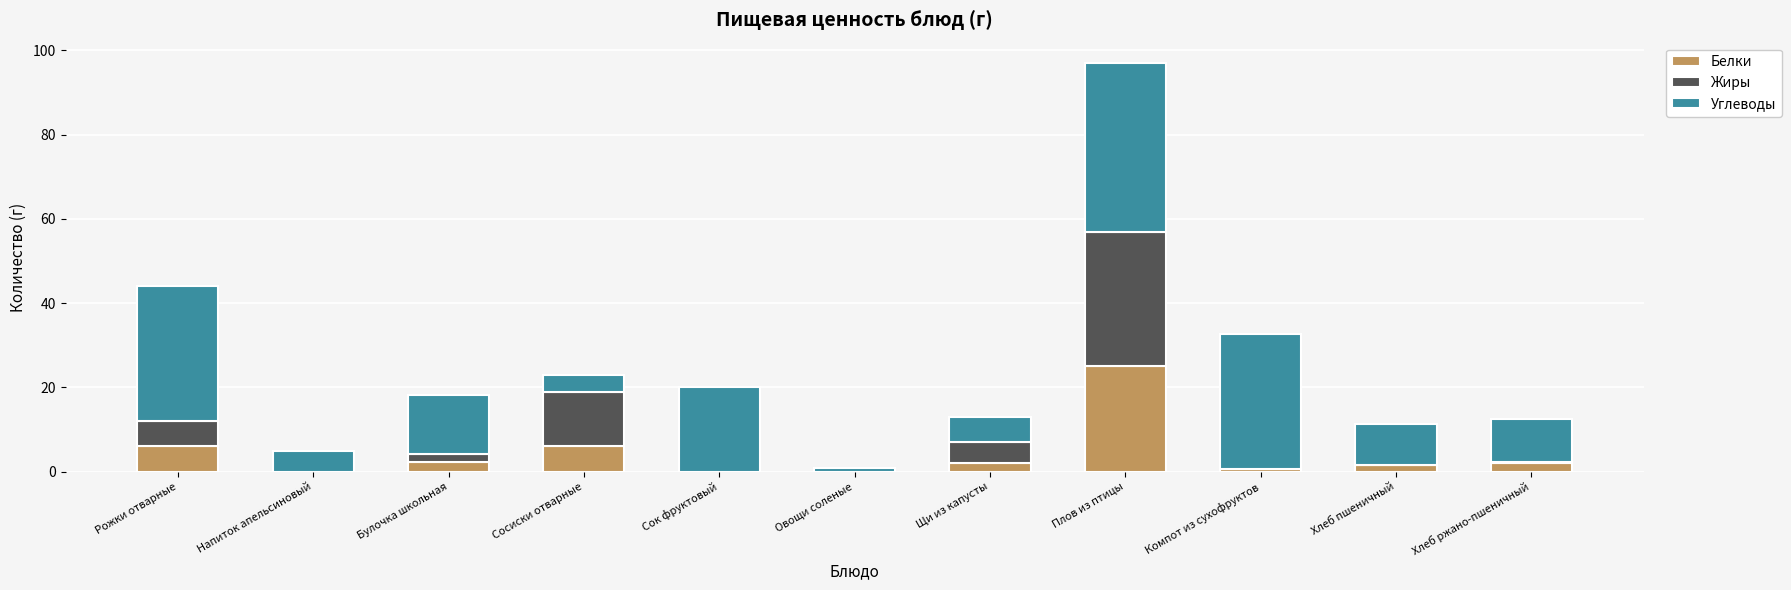

What is the sum of all Белки values?

45.3